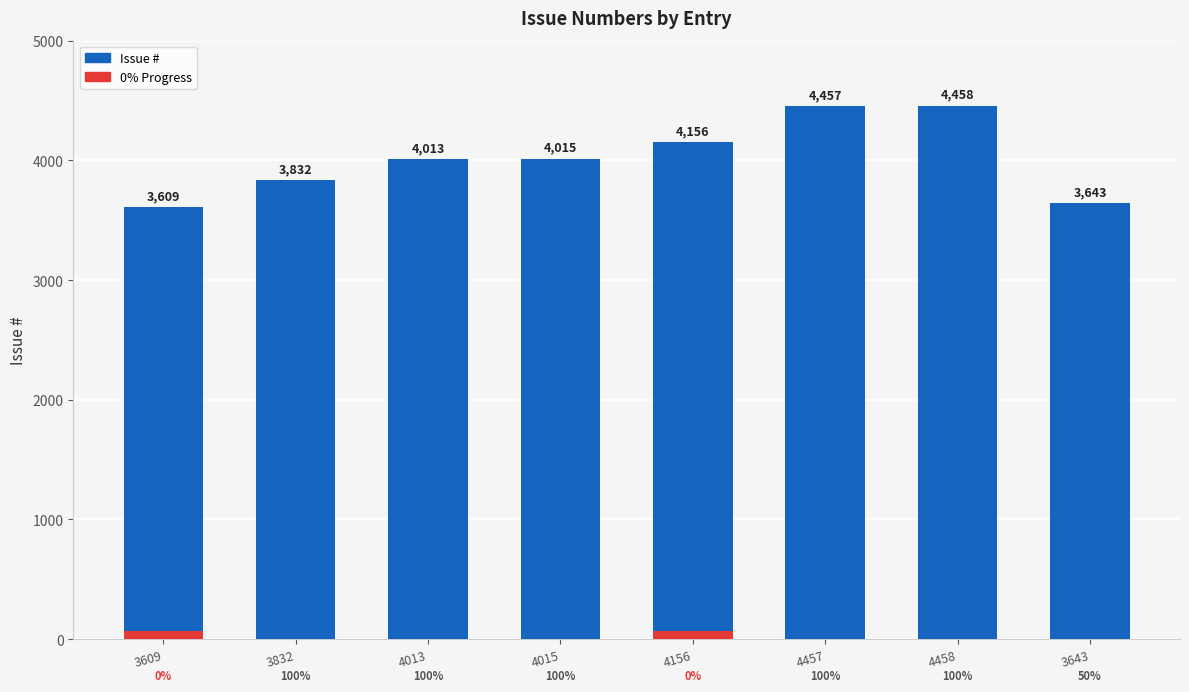

Is it true that the value at 4015 is 4015?

True